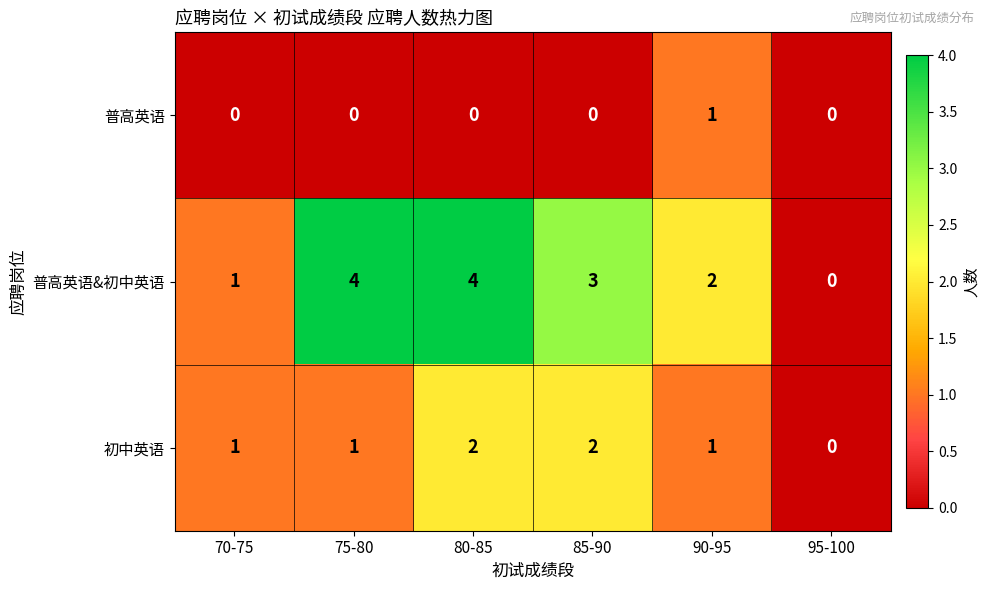

How many 初中英语 values are between 1 and 2?

5